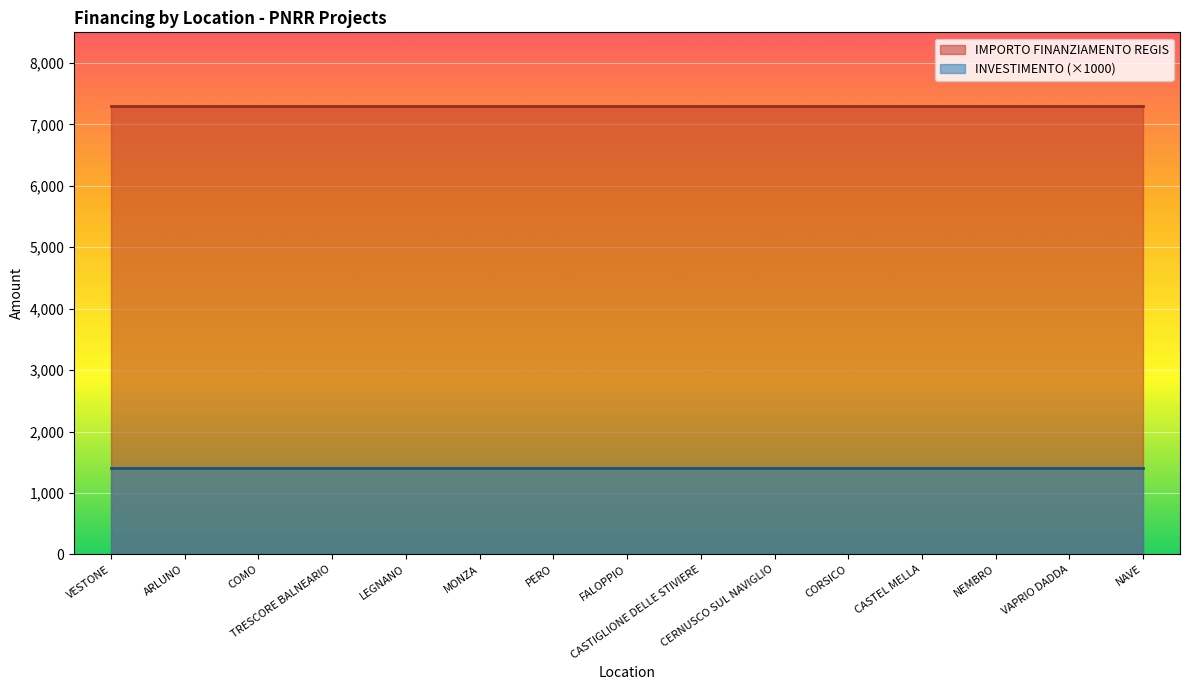

Between ARLUNO and FALOPPIO, which series saw the biggest shift?

IMPORTO FINANZIAMENTO REGIS